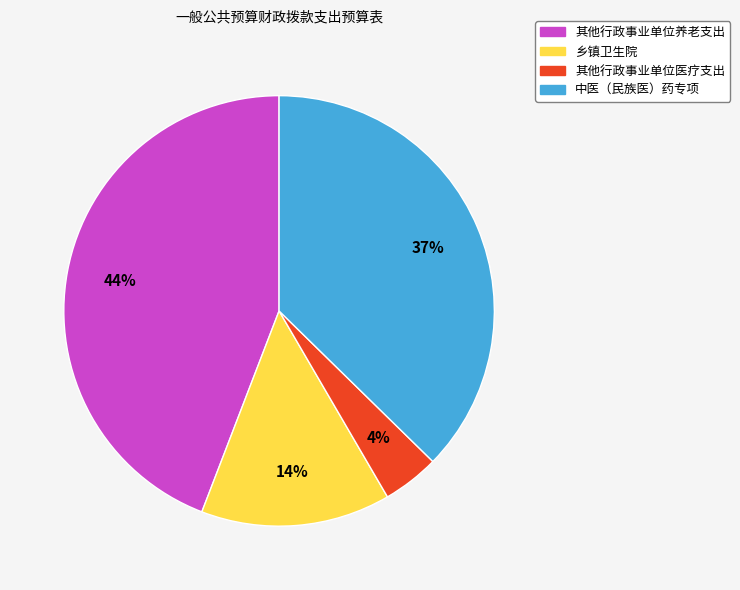

Which category has the smallest portion of the pie?

其他行政事业单位医疗支出